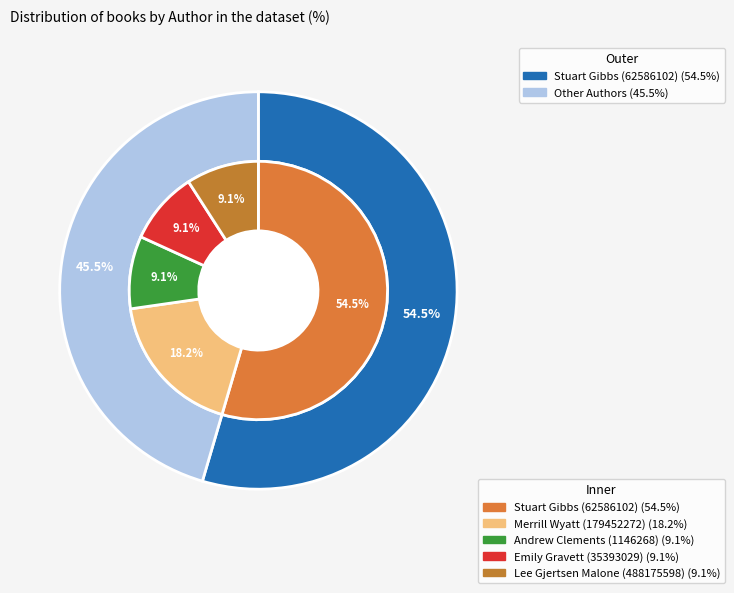

Which slice represents more than half of the pie?

Stuart Gibbs (62586102)